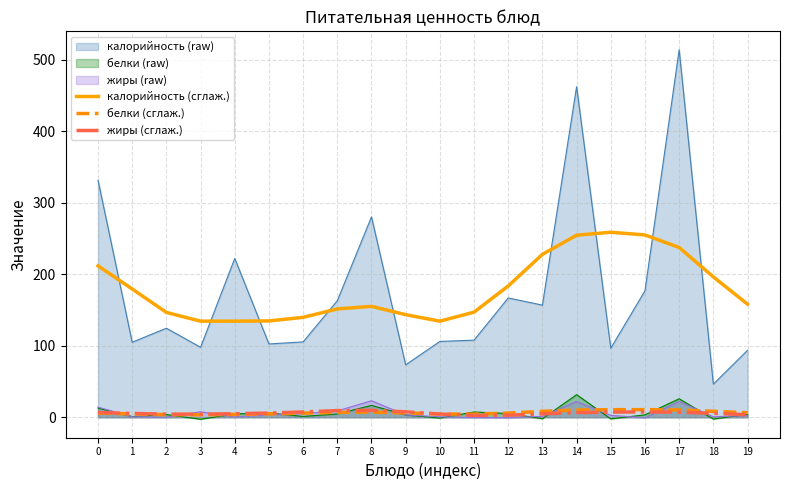

At 2, list the series in order from smallest to largest.

белки (сглаж.), жиры (сглаж.), калорийность (сглаж.)